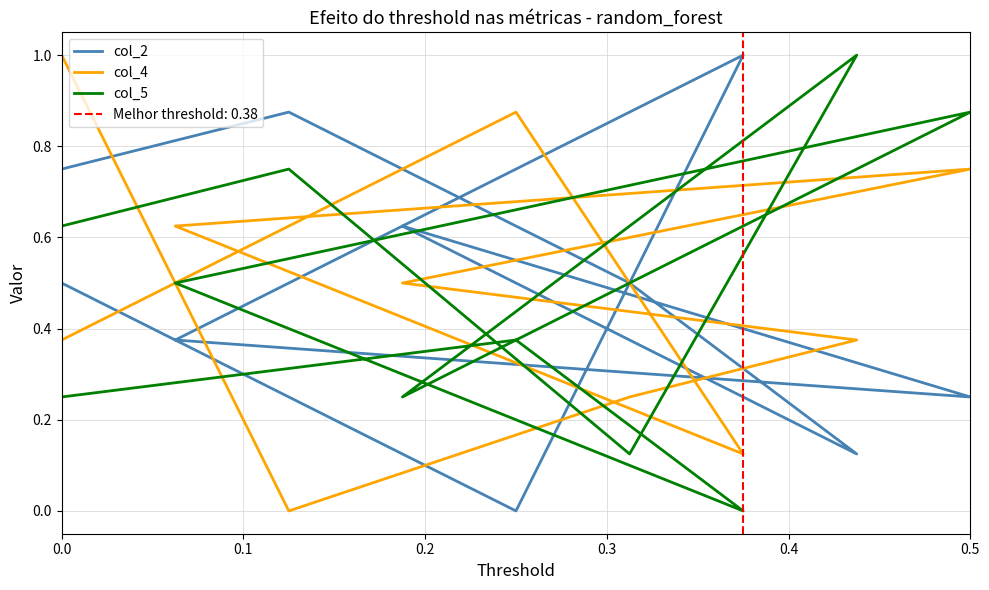

The col_5 series shows 0.4 at 0.4. True or false?

False